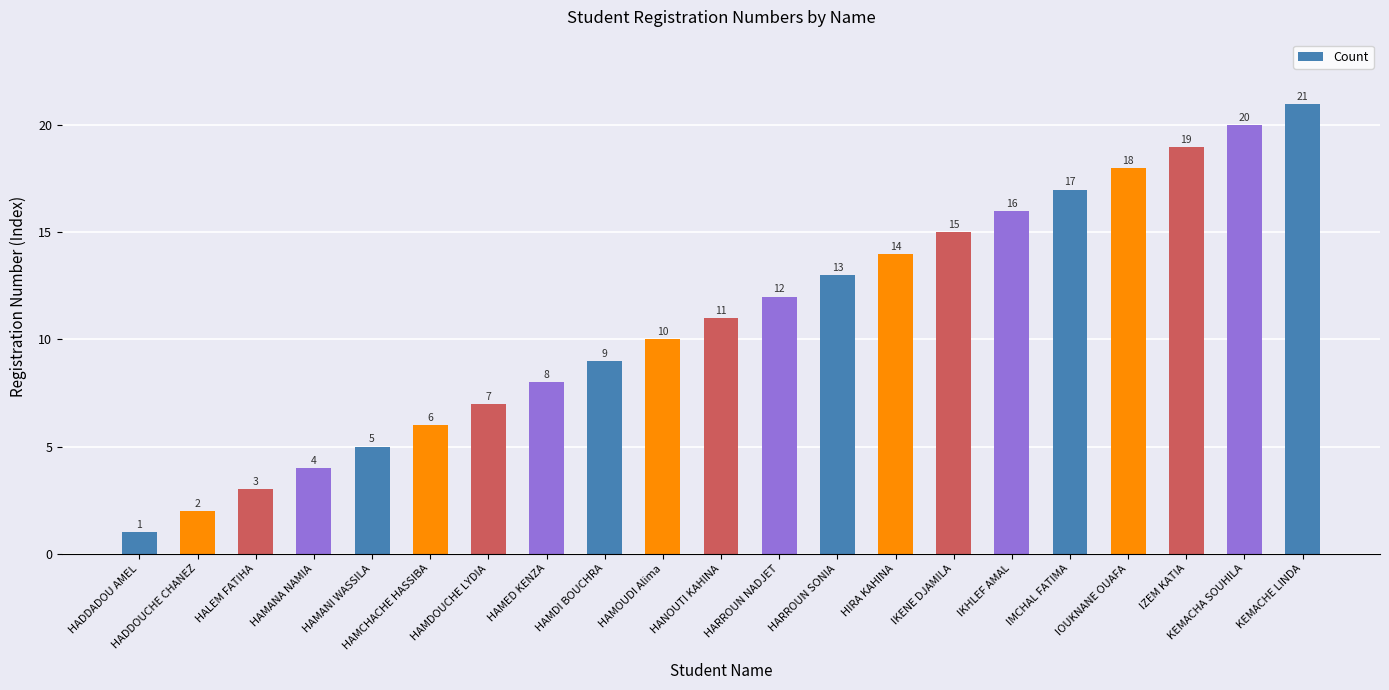

Does the chart contain any negative values?

No